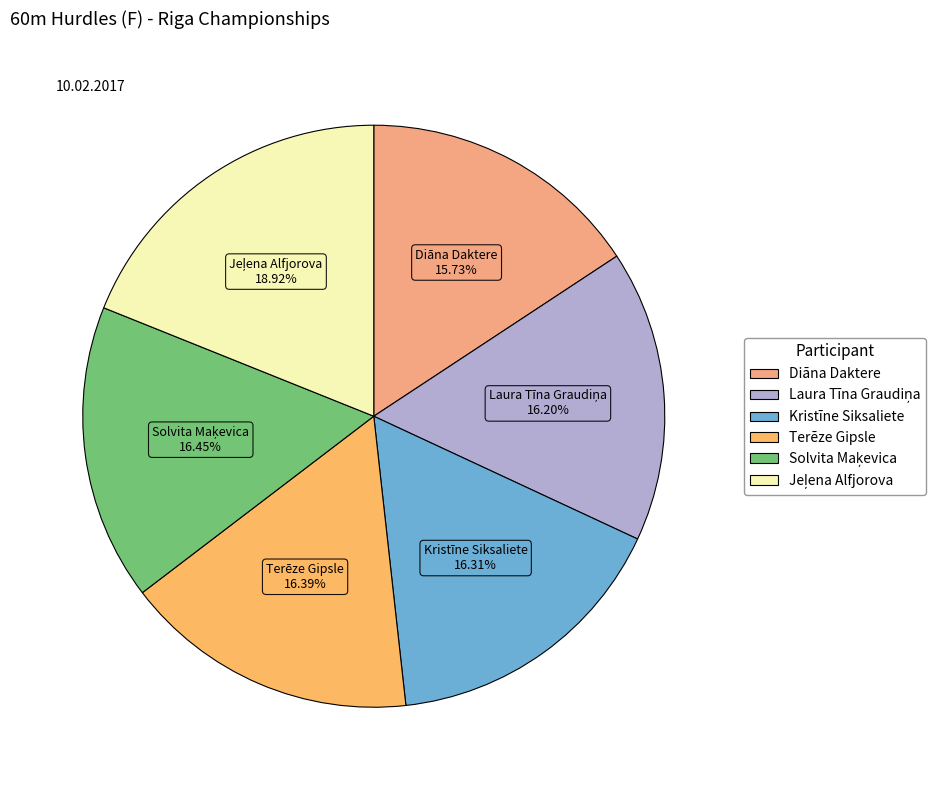

To the nearest percent, what is the average slice percentage?

17%